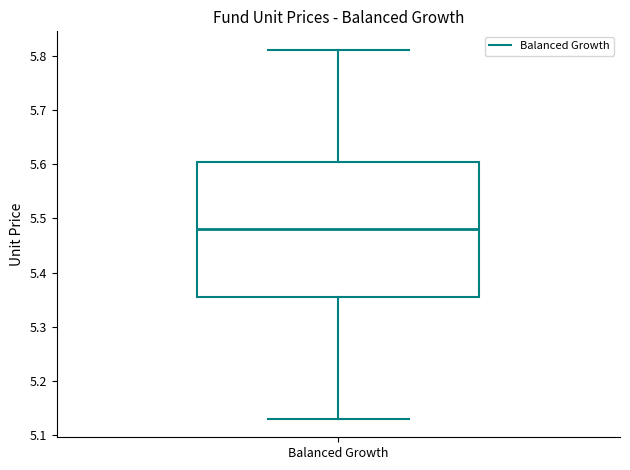

Read this box plot against the y-axis: the position of the median line, the range covered by the box, and the ends of both whiskers. The values are not printed on the chart, so give them approximately, as read against the axis.

median 5.48, box 5.36 to 5.60, whiskers 5.13 to 5.81